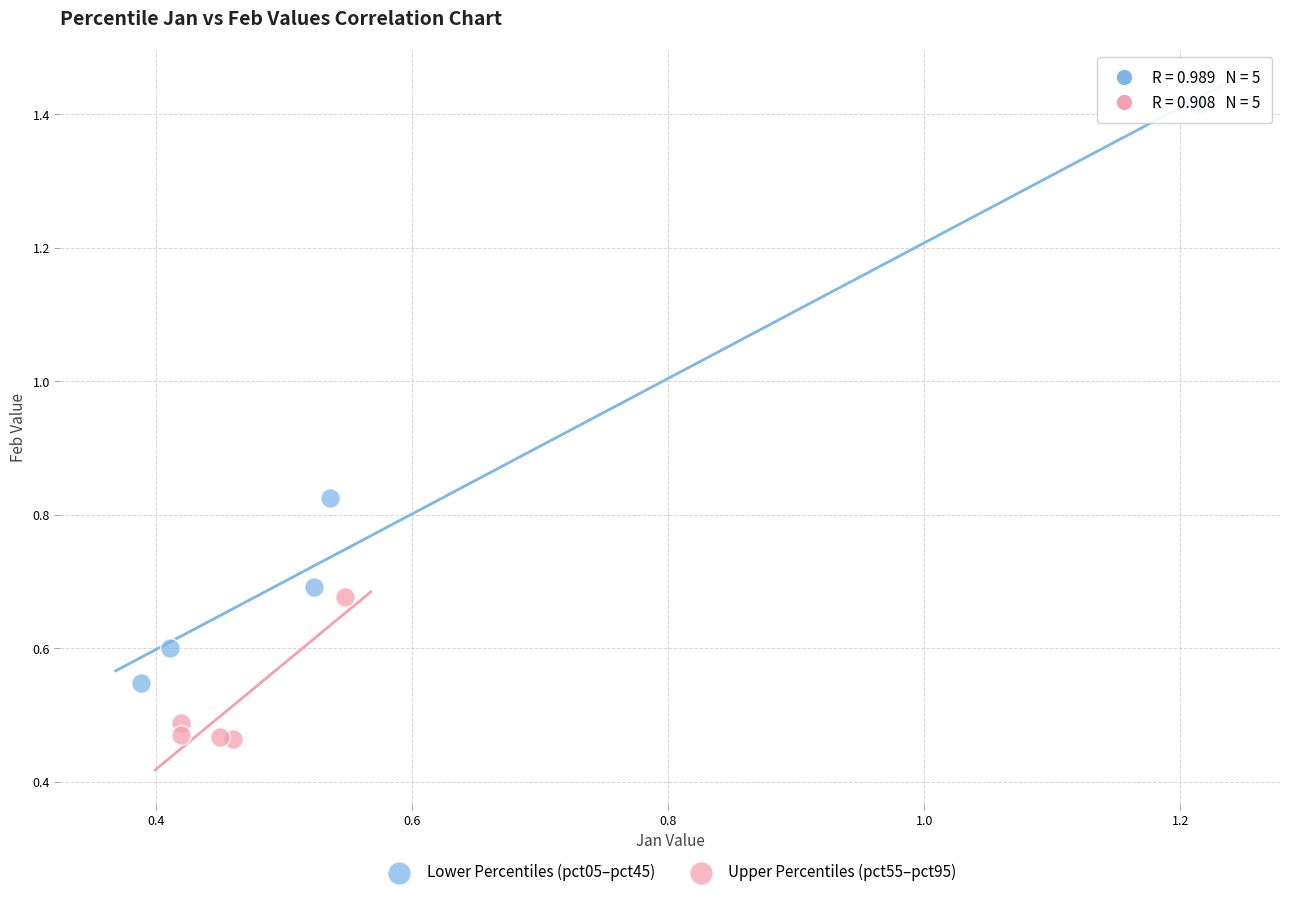

Which series contains the lowest Y value?

Upper Percentiles (pct55–pct95)